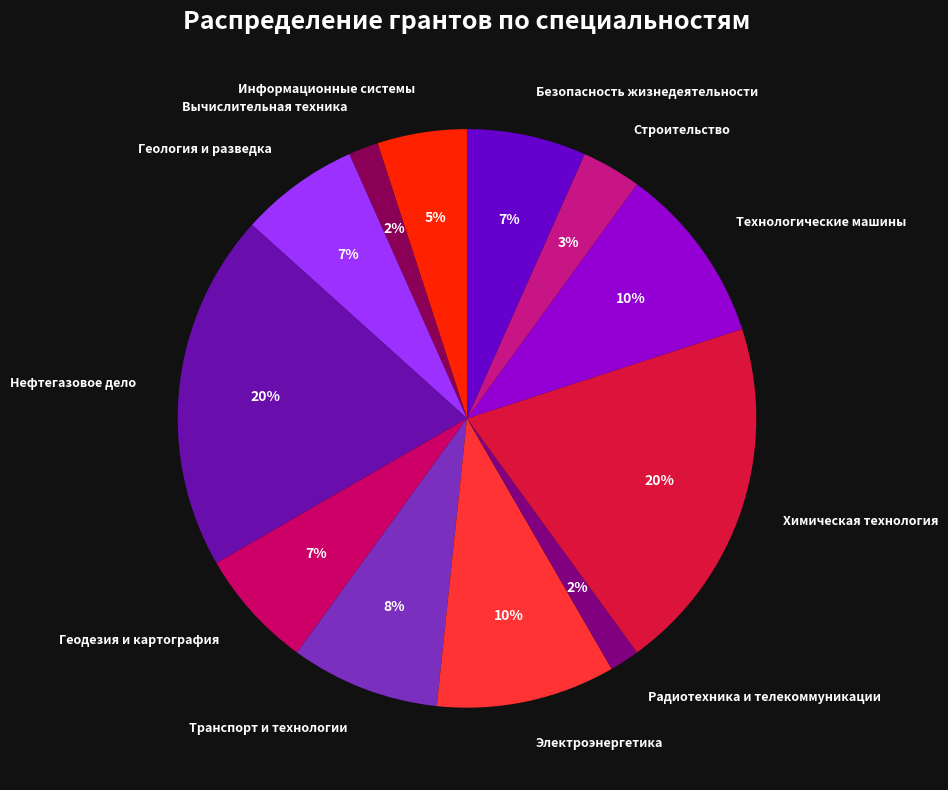

To the nearest percent, what is the average slice percentage?

8%